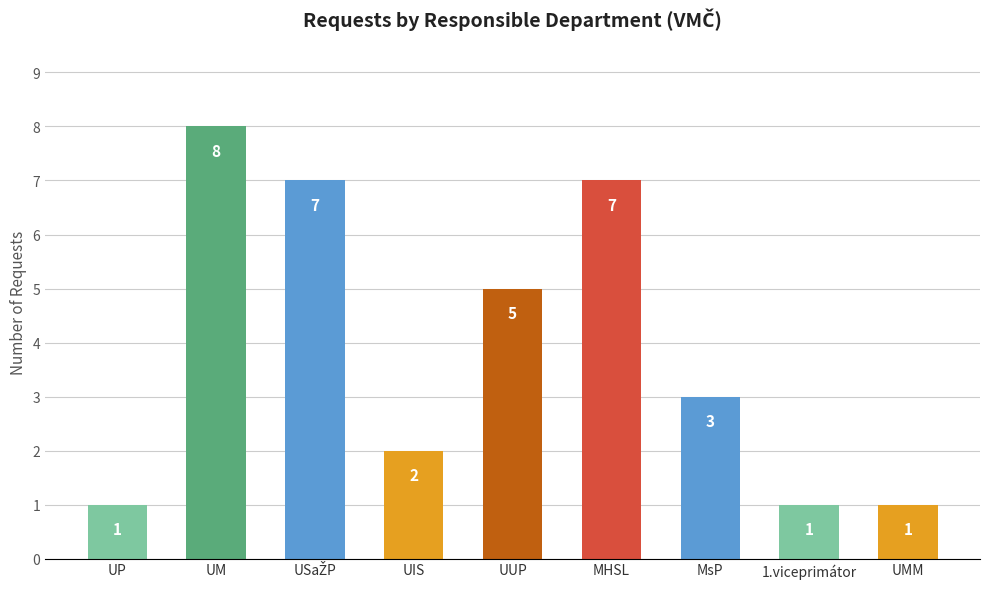

Reading left to right, extract all data points from this chart.

1	8	7	2	5	7	3	1	1